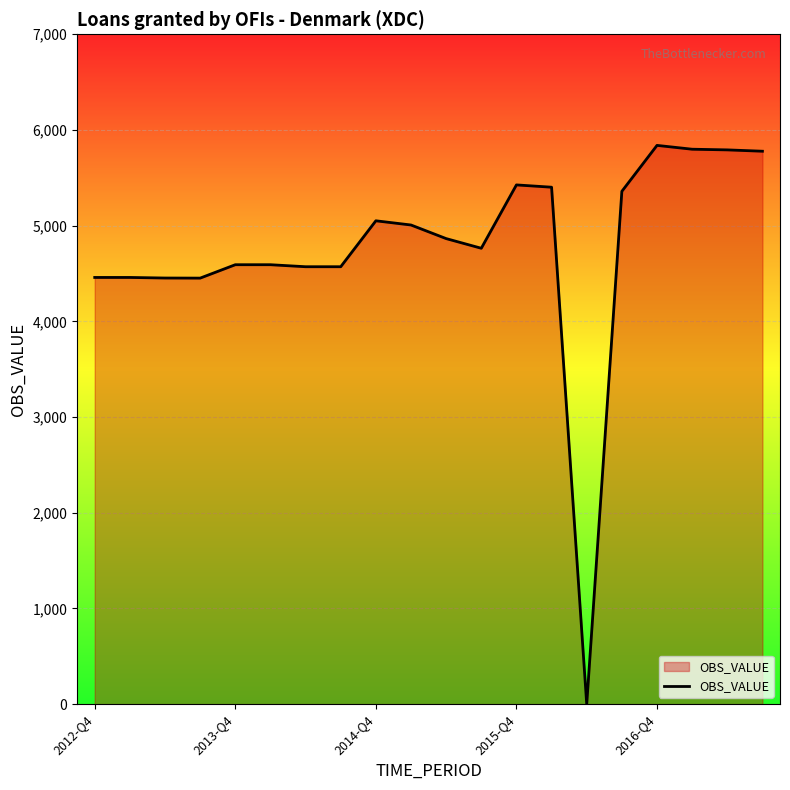

Count the number of data series in this chart.

1